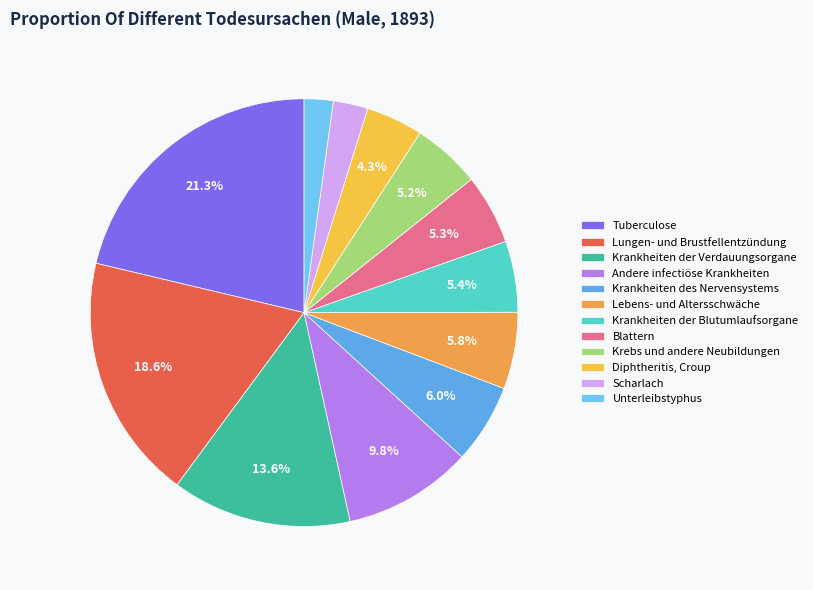

To the nearest percent, what is the difference between the largest and smallest slice percentages?

19%